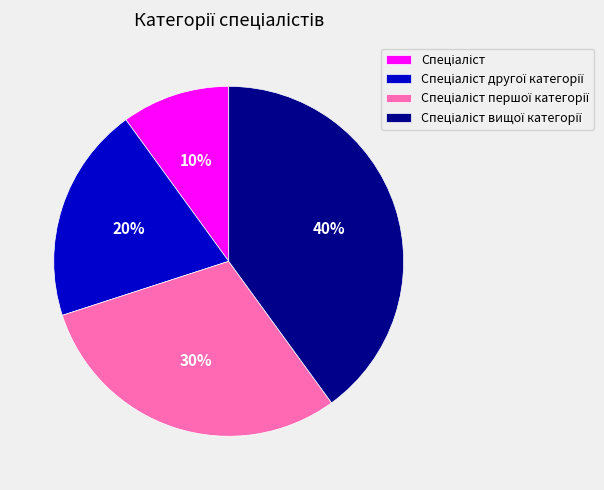

To the nearest percent, what is the average slice percentage?

25%